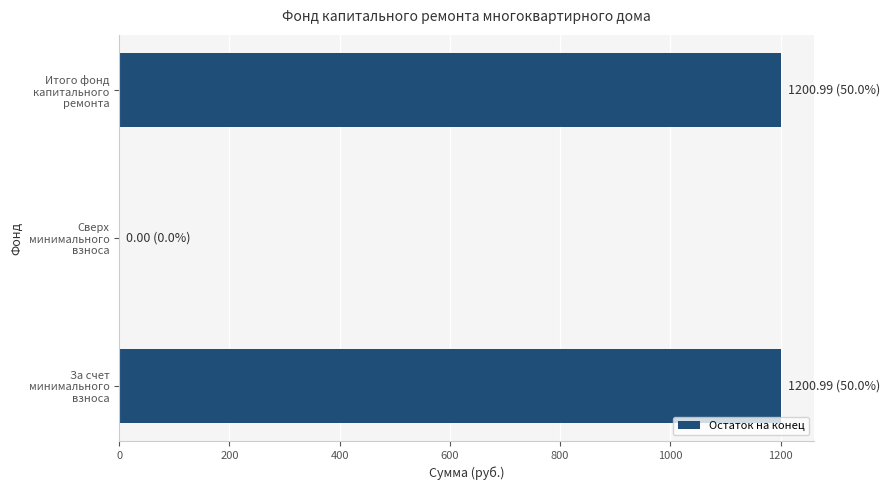

What is the greatest value displayed?

1201.0